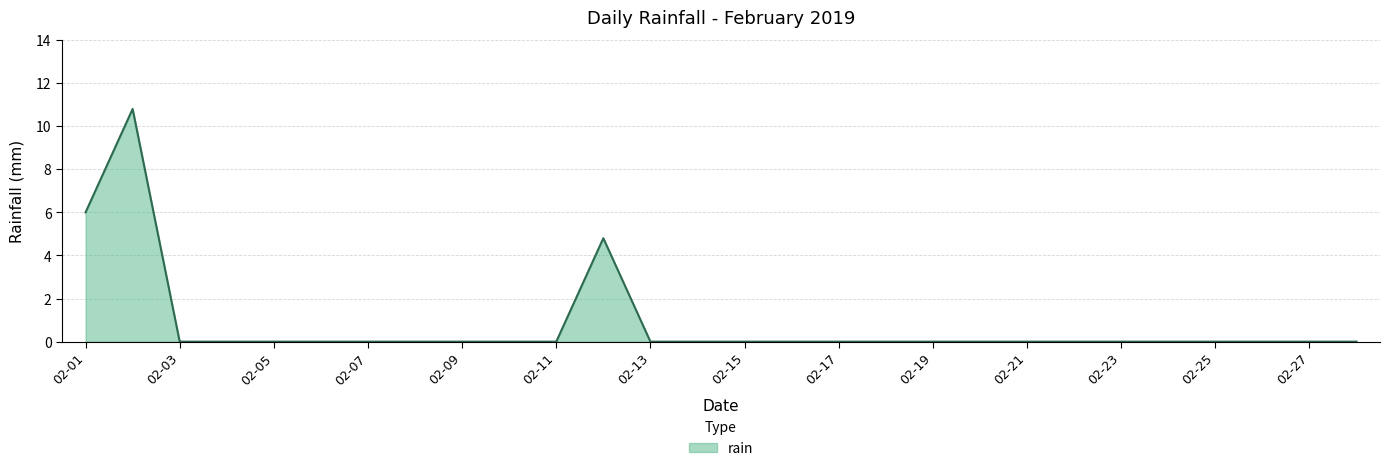

Reading right to left, extract all data points from this chart.

0.0	0.0	0.0	0.0	0.0	0.0	0.0	0.0	0.0	0.0	0.0	0.0	0.0	0.0	0.0	0.0	4.8	0.0	0.0	0.0	0.0	0.0	0.0	0.0	0.0	0.0	10.8	6.0